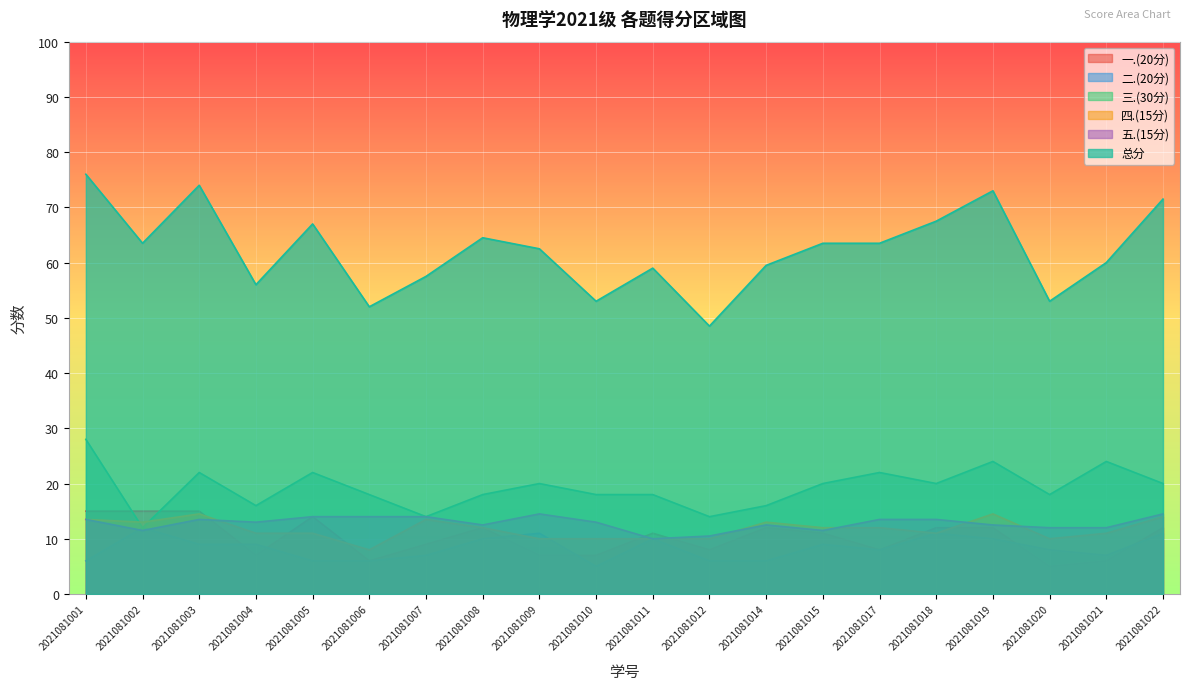

How many lines are shown in the chart?

6